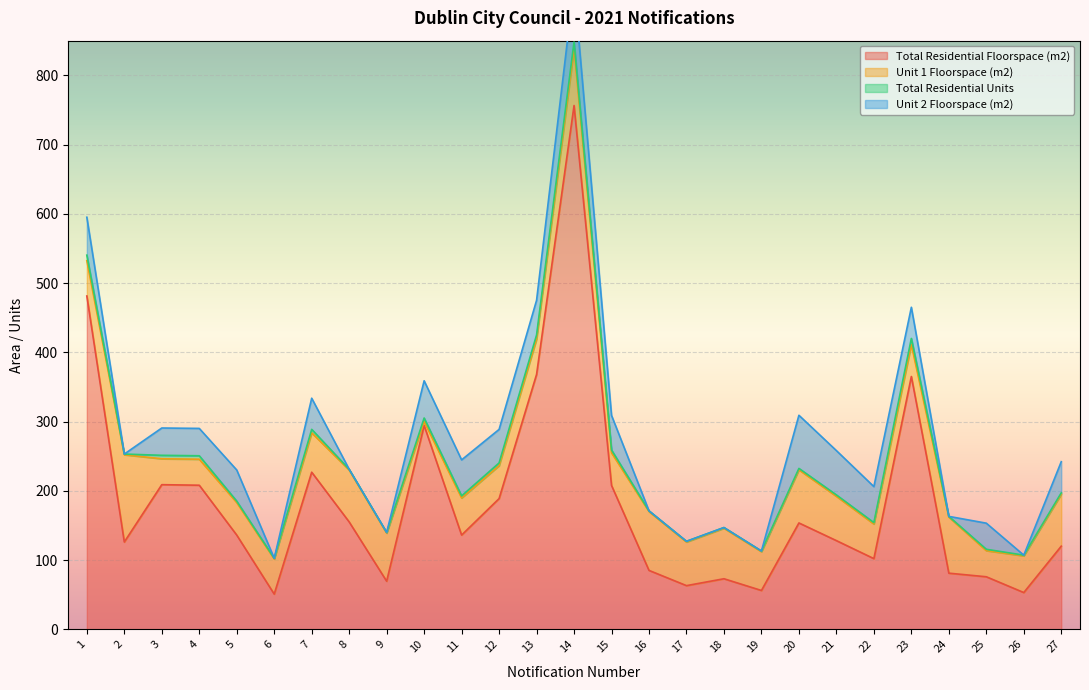

Which series has the largest total across all categories?

Total Residential Floorspace (m2)